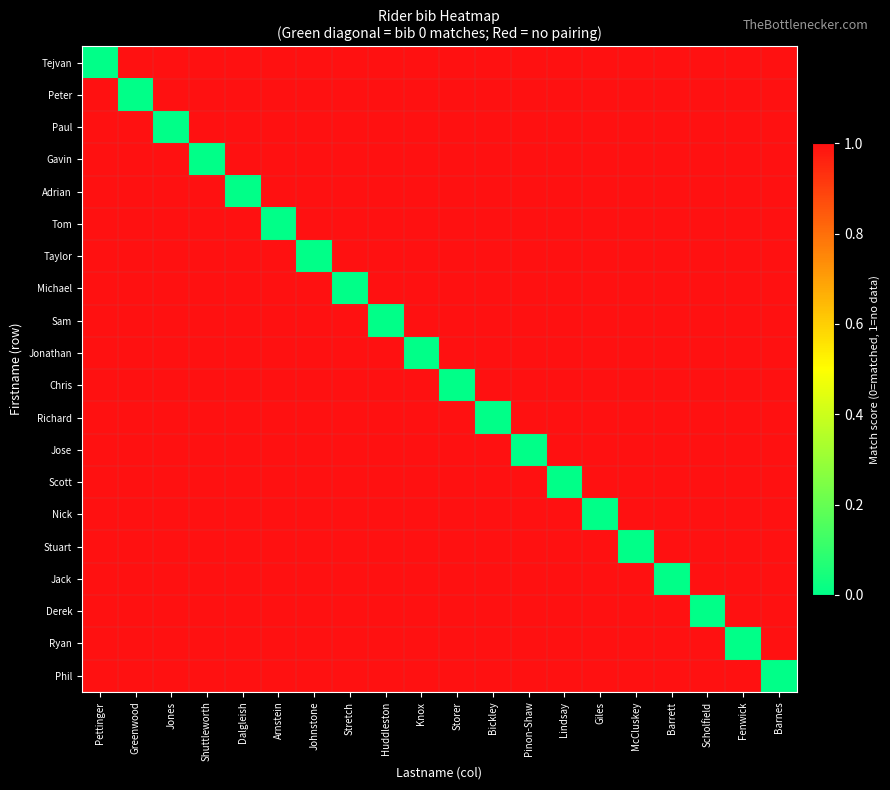

Reading left to right, extract all data points from this chart.

Tejvan: Pettinger=0	Greenwood=1	Jones=1	Shuttleworth=1	Dalgleish=1	Arnstein=1	Johnstone=1	Stretch=1	Huddleston=1	Knox=1	Storer=1	Bickley=1	Pinon-Shaw=1	Lindsay=1	Giles=1	McCluskey=1	Barrett=1	Scholfield=1	Fenwick=1	Barnes=1
Peter: Pettinger=1	Greenwood=0	Jones=1	Shuttleworth=1	Dalgleish=1	Arnstein=1	Johnstone=1	Stretch=1	Huddleston=1	Knox=1	Storer=1	Bickley=1	Pinon-Shaw=1	Lindsay=1	Giles=1	McCluskey=1	Barrett=1	Scholfield=1	Fenwick=1	Barnes=1
Paul: Pettinger=1	Greenwood=1	Jones=0	Shuttleworth=1	Dalgleish=1	Arnstein=1	Johnstone=1	Stretch=1	Huddleston=1	Knox=1	Storer=1	Bickley=1	Pinon-Shaw=1	Lindsay=1	Giles=1	McCluskey=1	Barrett=1	Scholfield=1	Fenwick=1	Barnes=1
Gavin: Pettinger=1	Greenwood=1	Jones=1	Shuttleworth=0	Dalgleish=1	Arnstein=1	Johnstone=1	Stretch=1	Huddleston=1	Knox=1	Storer=1	Bickley=1	Pinon-Shaw=1	Lindsay=1	Giles=1	McCluskey=1	Barrett=1	Scholfield=1	Fenwick=1	Barnes=1
Adrian: Pettinger=1	Greenwood=1	Jones=1	Shuttleworth=1	Dalgleish=0	Arnstein=1	Johnstone=1	Stretch=1	Huddleston=1	Knox=1	Storer=1	Bickley=1	Pinon-Shaw=1	Lindsay=1	Giles=1	McCluskey=1	Barrett=1	Scholfield=1	Fenwick=1	Barnes=1
Tom: Pettinger=1	Greenwood=1	Jones=1	Shuttleworth=1	Dalgleish=1	Arnstein=0	Johnstone=1	Stretch=1	Huddleston=1	Knox=1	Storer=1	Bickley=1	Pinon-Shaw=1	Lindsay=1	Giles=1	McCluskey=1	Barrett=1	Scholfield=1	Fenwick=1	Barnes=1
Taylor: Pettinger=1	Greenwood=1	Jones=1	Shuttleworth=1	Dalgleish=1	Arnstein=1	Johnstone=0	Stretch=1	Huddleston=1	Knox=1	Storer=1	Bickley=1	Pinon-Shaw=1	Lindsay=1	Giles=1	McCluskey=1	Barrett=1	Scholfield=1	Fenwick=1	Barnes=1
Michael: Pettinger=1	Greenwood=1	Jones=1	Shuttleworth=1	Dalgleish=1	Arnstein=1	Johnstone=1	Stretch=0	Huddleston=1	Knox=1	Storer=1	Bickley=1	Pinon-Shaw=1	Lindsay=1	Giles=1	McCluskey=1	Barrett=1	Scholfield=1	Fenwick=1	Barnes=1
Sam: Pettinger=1	Greenwood=1	Jones=1	Shuttleworth=1	Dalgleish=1	Arnstein=1	Johnstone=1	Stretch=1	Huddleston=0	Knox=1	Storer=1	Bickley=1	Pinon-Shaw=1	Lindsay=1	Giles=1	McCluskey=1	Barrett=1	Scholfield=1	Fenwick=1	Barnes=1
Jonathan: Pettinger=1	Greenwood=1	Jones=1	Shuttleworth=1	Dalgleish=1	Arnstein=1	Johnstone=1	Stretch=1	Huddleston=1	Knox=0	Storer=1	Bickley=1	Pinon-Shaw=1	Lindsay=1	Giles=1	McCluskey=1	Barrett=1	Scholfield=1	Fenwick=1	Barnes=1
Chris: Pettinger=1	Greenwood=1	Jones=1	Shuttleworth=1	Dalgleish=1	Arnstein=1	Johnstone=1	Stretch=1	Huddleston=1	Knox=1	Storer=0	Bickley=1	Pinon-Shaw=1	Lindsay=1	Giles=1	McCluskey=1	Barrett=1	Scholfield=1	Fenwick=1	Barnes=1
Richard: Pettinger=1	Greenwood=1	Jones=1	Shuttleworth=1	Dalgleish=1	Arnstein=1	Johnstone=1	Stretch=1	Huddleston=1	Knox=1	Storer=1	Bickley=0	Pinon-Shaw=1	Lindsay=1	Giles=1	McCluskey=1	Barrett=1	Scholfield=1	Fenwick=1	Barnes=1
Jose: Pettinger=1	Greenwood=1	Jones=1	Shuttleworth=1	Dalgleish=1	Arnstein=1	Johnstone=1	Stretch=1	Huddleston=1	Knox=1	Storer=1	Bickley=1	Pinon-Shaw=0	Lindsay=1	Giles=1	McCluskey=1	Barrett=1	Scholfield=1	Fenwick=1	Barnes=1
Scott: Pettinger=1	Greenwood=1	Jones=1	Shuttleworth=1	Dalgleish=1	Arnstein=1	Johnstone=1	Stretch=1	Huddleston=1	Knox=1	Storer=1	Bickley=1	Pinon-Shaw=1	Lindsay=0	Giles=1	McCluskey=1	Barrett=1	Scholfield=1	Fenwick=1	Barnes=1
Nick: Pettinger=1	Greenwood=1	Jones=1	Shuttleworth=1	Dalgleish=1	Arnstein=1	Johnstone=1	Stretch=1	Huddleston=1	Knox=1	Storer=1	Bickley=1	Pinon-Shaw=1	Lindsay=1	Giles=0	McCluskey=1	Barrett=1	Scholfield=1	Fenwick=1	Barnes=1
Stuart: Pettinger=1	Greenwood=1	Jones=1	Shuttleworth=1	Dalgleish=1	Arnstein=1	Johnstone=1	Stretch=1	Huddleston=1	Knox=1	Storer=1	Bickley=1	Pinon-Shaw=1	Lindsay=1	Giles=1	McCluskey=0	Barrett=1	Scholfield=1	Fenwick=1	Barnes=1
Jack: Pettinger=1	Greenwood=1	Jones=1	Shuttleworth=1	Dalgleish=1	Arnstein=1	Johnstone=1	Stretch=1	Huddleston=1	Knox=1	Storer=1	Bickley=1	Pinon-Shaw=1	Lindsay=1	Giles=1	McCluskey=1	Barrett=0	Scholfield=1	Fenwick=1	Barnes=1
Derek: Pettinger=1	Greenwood=1	Jones=1	Shuttleworth=1	Dalgleish=1	Arnstein=1	Johnstone=1	Stretch=1	Huddleston=1	Knox=1	Storer=1	Bickley=1	Pinon-Shaw=1	Lindsay=1	Giles=1	McCluskey=1	Barrett=1	Scholfield=0	Fenwick=1	Barnes=1
Ryan: Pettinger=1	Greenwood=1	Jones=1	Shuttleworth=1	Dalgleish=1	Arnstein=1	Johnstone=1	Stretch=1	Huddleston=1	Knox=1	Storer=1	Bickley=1	Pinon-Shaw=1	Lindsay=1	Giles=1	McCluskey=1	Barrett=1	Scholfield=1	Fenwick=0	Barnes=1
Phil: Pettinger=1	Greenwood=1	Jones=1	Shuttleworth=1	Dalgleish=1	Arnstein=1	Johnstone=1	Stretch=1	Huddleston=1	Knox=1	Storer=1	Bickley=1	Pinon-Shaw=1	Lindsay=1	Giles=1	McCluskey=1	Barrett=1	Scholfield=1	Fenwick=1	Barnes=0